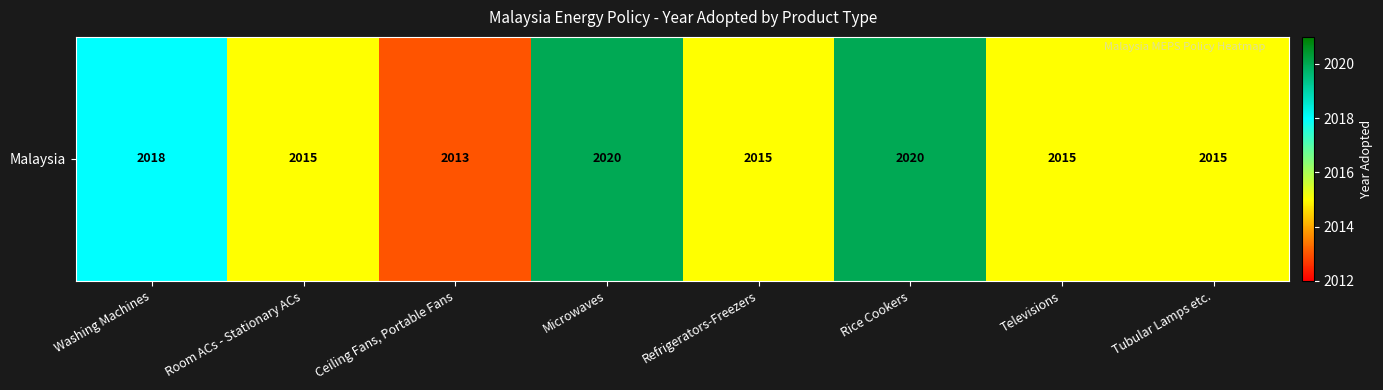

Reading left to right, transcribe all the data shown in this chart.

2018	2015	2013	2020	2015	2020	2015	2015